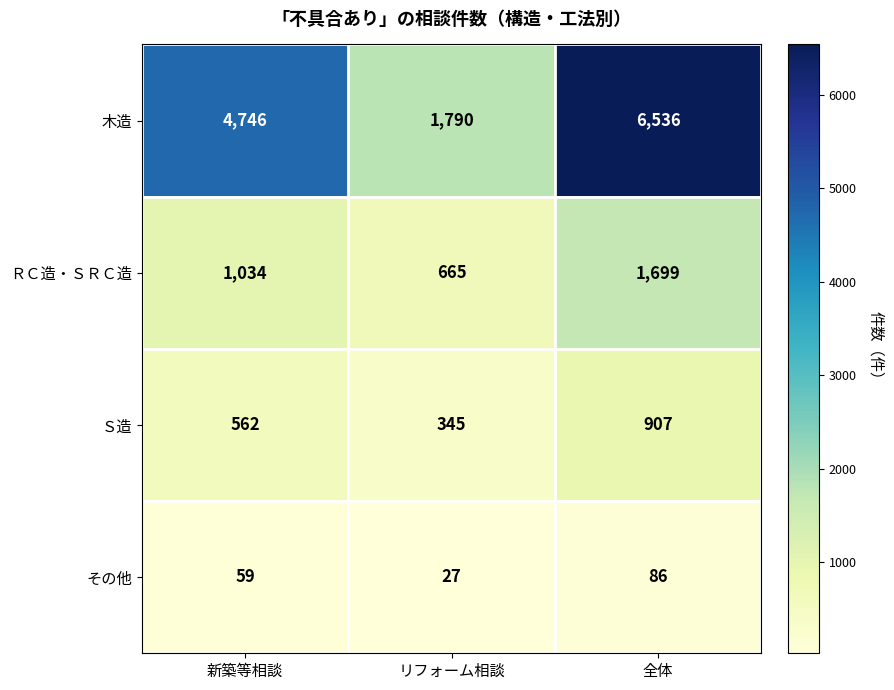

What is the difference between the maximum and second lowest values in the ＲＣ造・ＳＲＣ造 series?

665